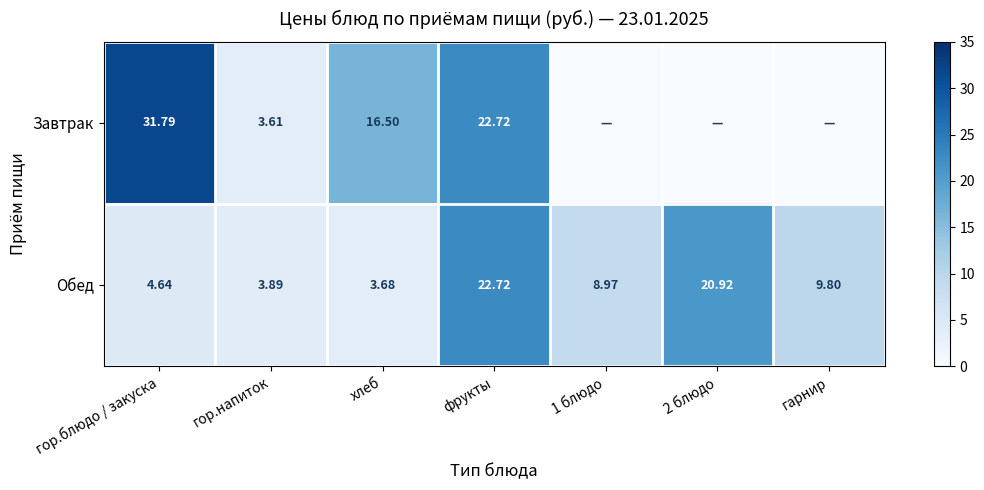

At гор.напиток, list the series in order from smallest to largest.

Завтрак, Обед